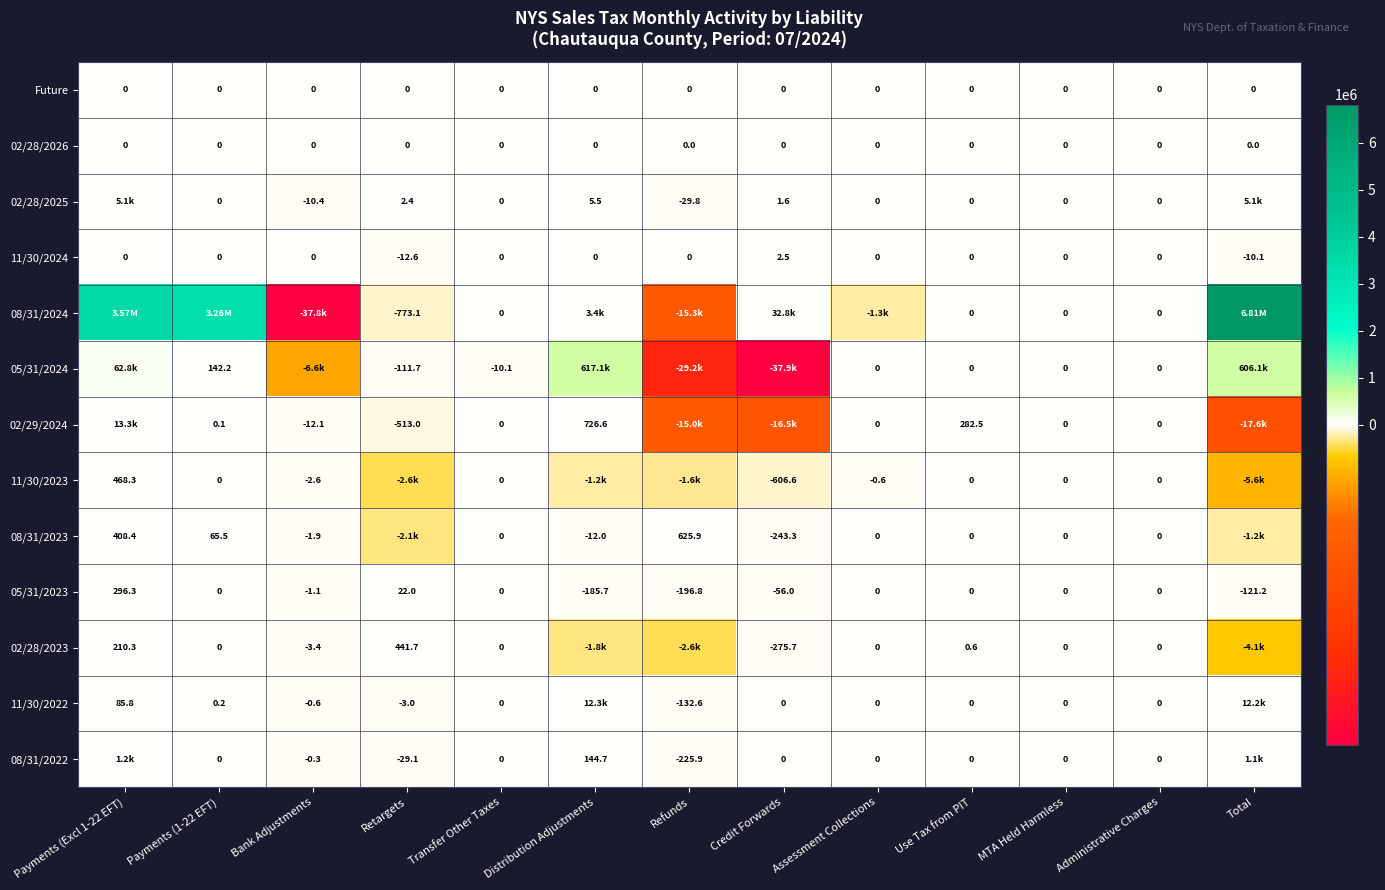

What is the approximate value of 11/30/2023 at Bank Adjustments?

-2.6